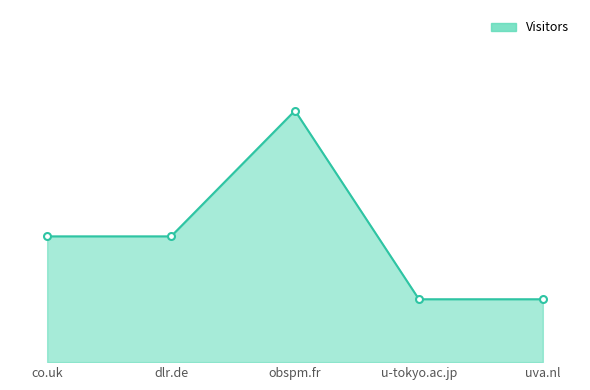

Reading left to right, transcribe all the data shown in this chart.

2	2	4	1	1